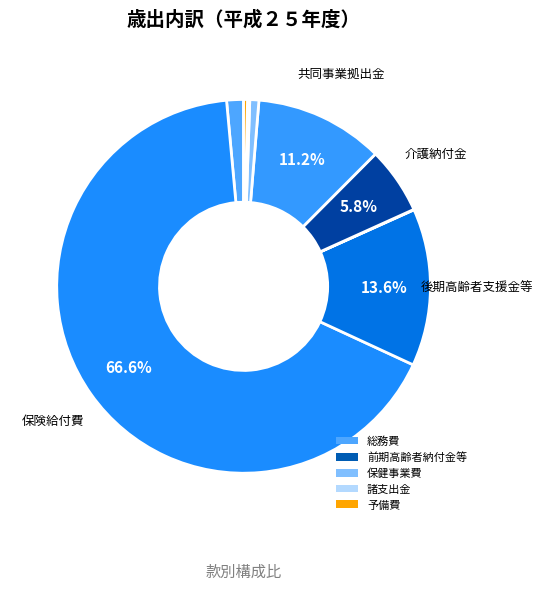

Which slice is the largest?

保険給付費